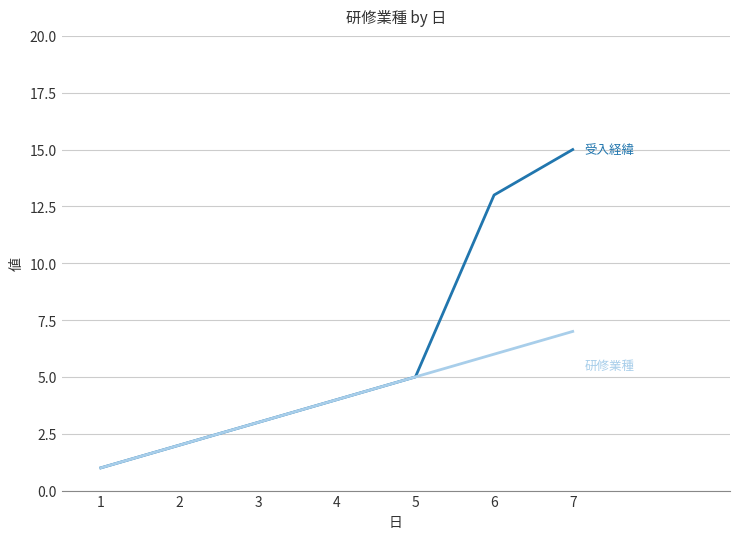

What is the maximum value shown in the chart?

15